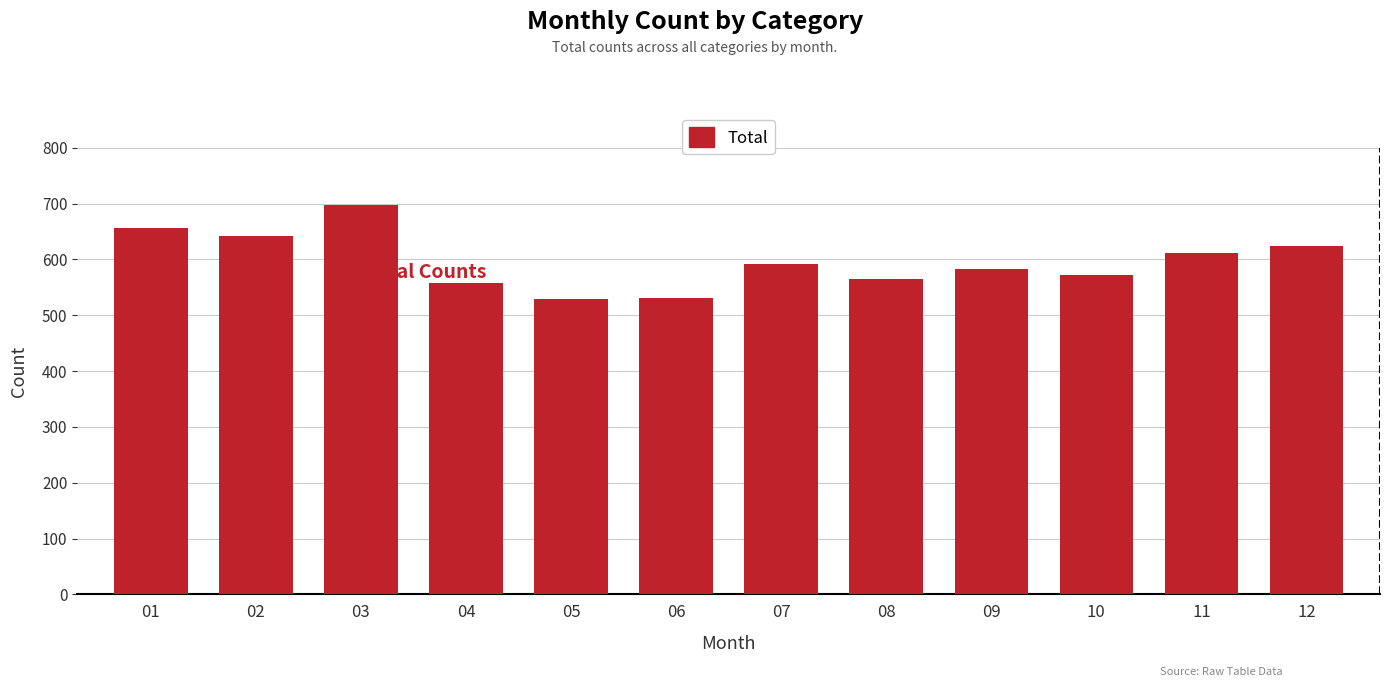

Is it true that the value at 10 is 572?

True